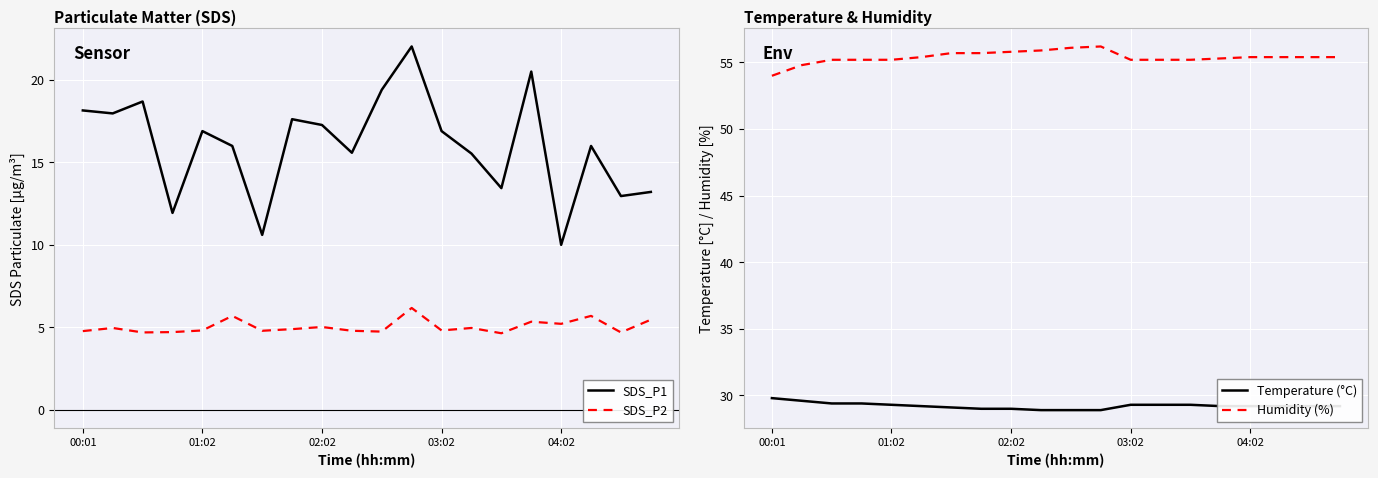

Rank the series by their maximum value, from lowest to highest.

SDS_P2, SDS_P1, Temperature (°C), Humidity (%)